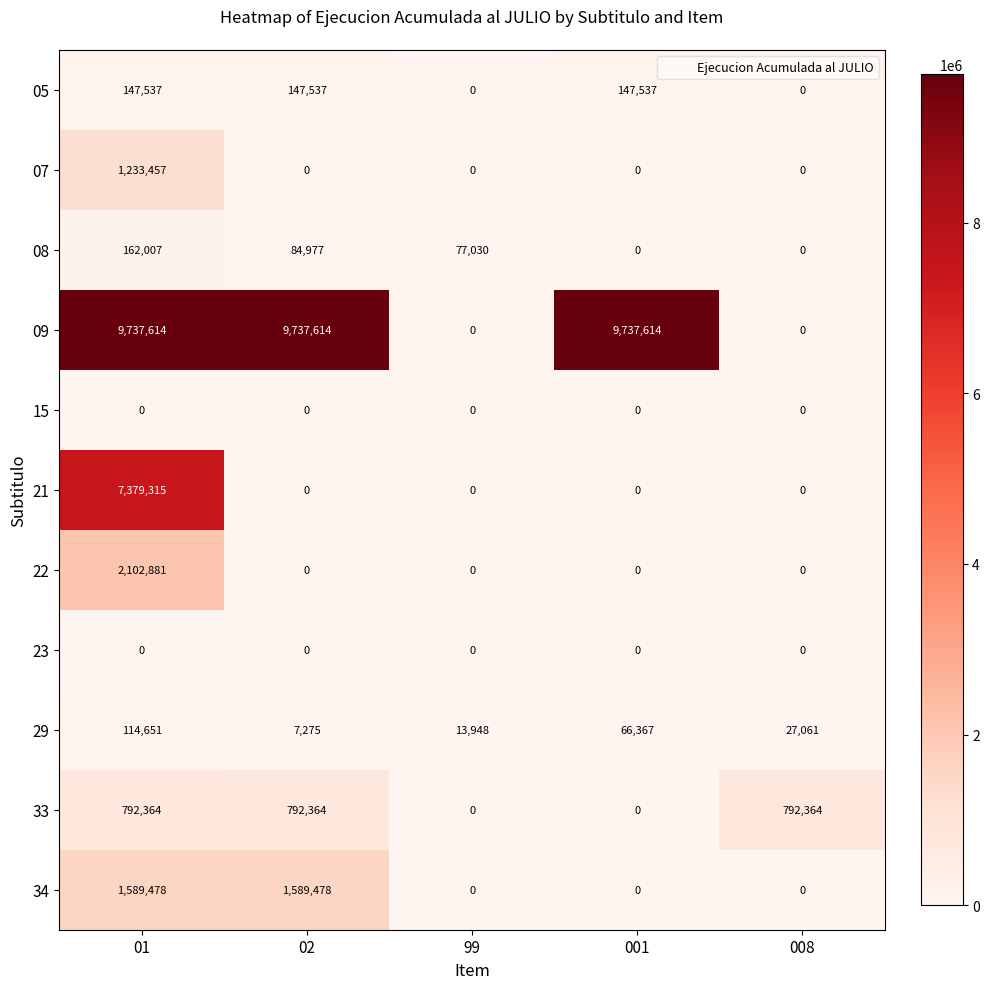

What is the approximate value of 34 at 01, to the nearest 100?

1589500